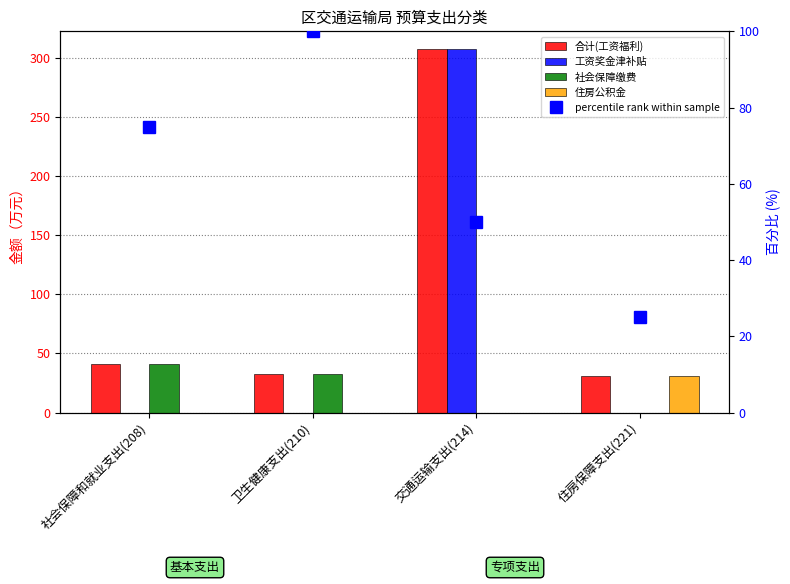

Reading right to left, extract all data points from this chart.

合计(工资福利): 住房保障支出(221)=30.6	交通运输支出(214)=306.9	卫生健康支出(210)=32.7	社会保障和就业支出(208)=40.8
工资奖金津补贴: 住房保障支出(221)=0.0	交通运输支出(214)=306.9	卫生健康支出(210)=0.0	社会保障和就业支出(208)=0.0
社会保障缴费: 住房保障支出(221)=0.0	交通运输支出(214)=0.0	卫生健康支出(210)=32.7	社会保障和就业支出(208)=40.8
住房公积金: 住房保障支出(221)=30.6	交通运输支出(214)=0.0	卫生健康支出(210)=0.0	社会保障和就业支出(208)=0.0